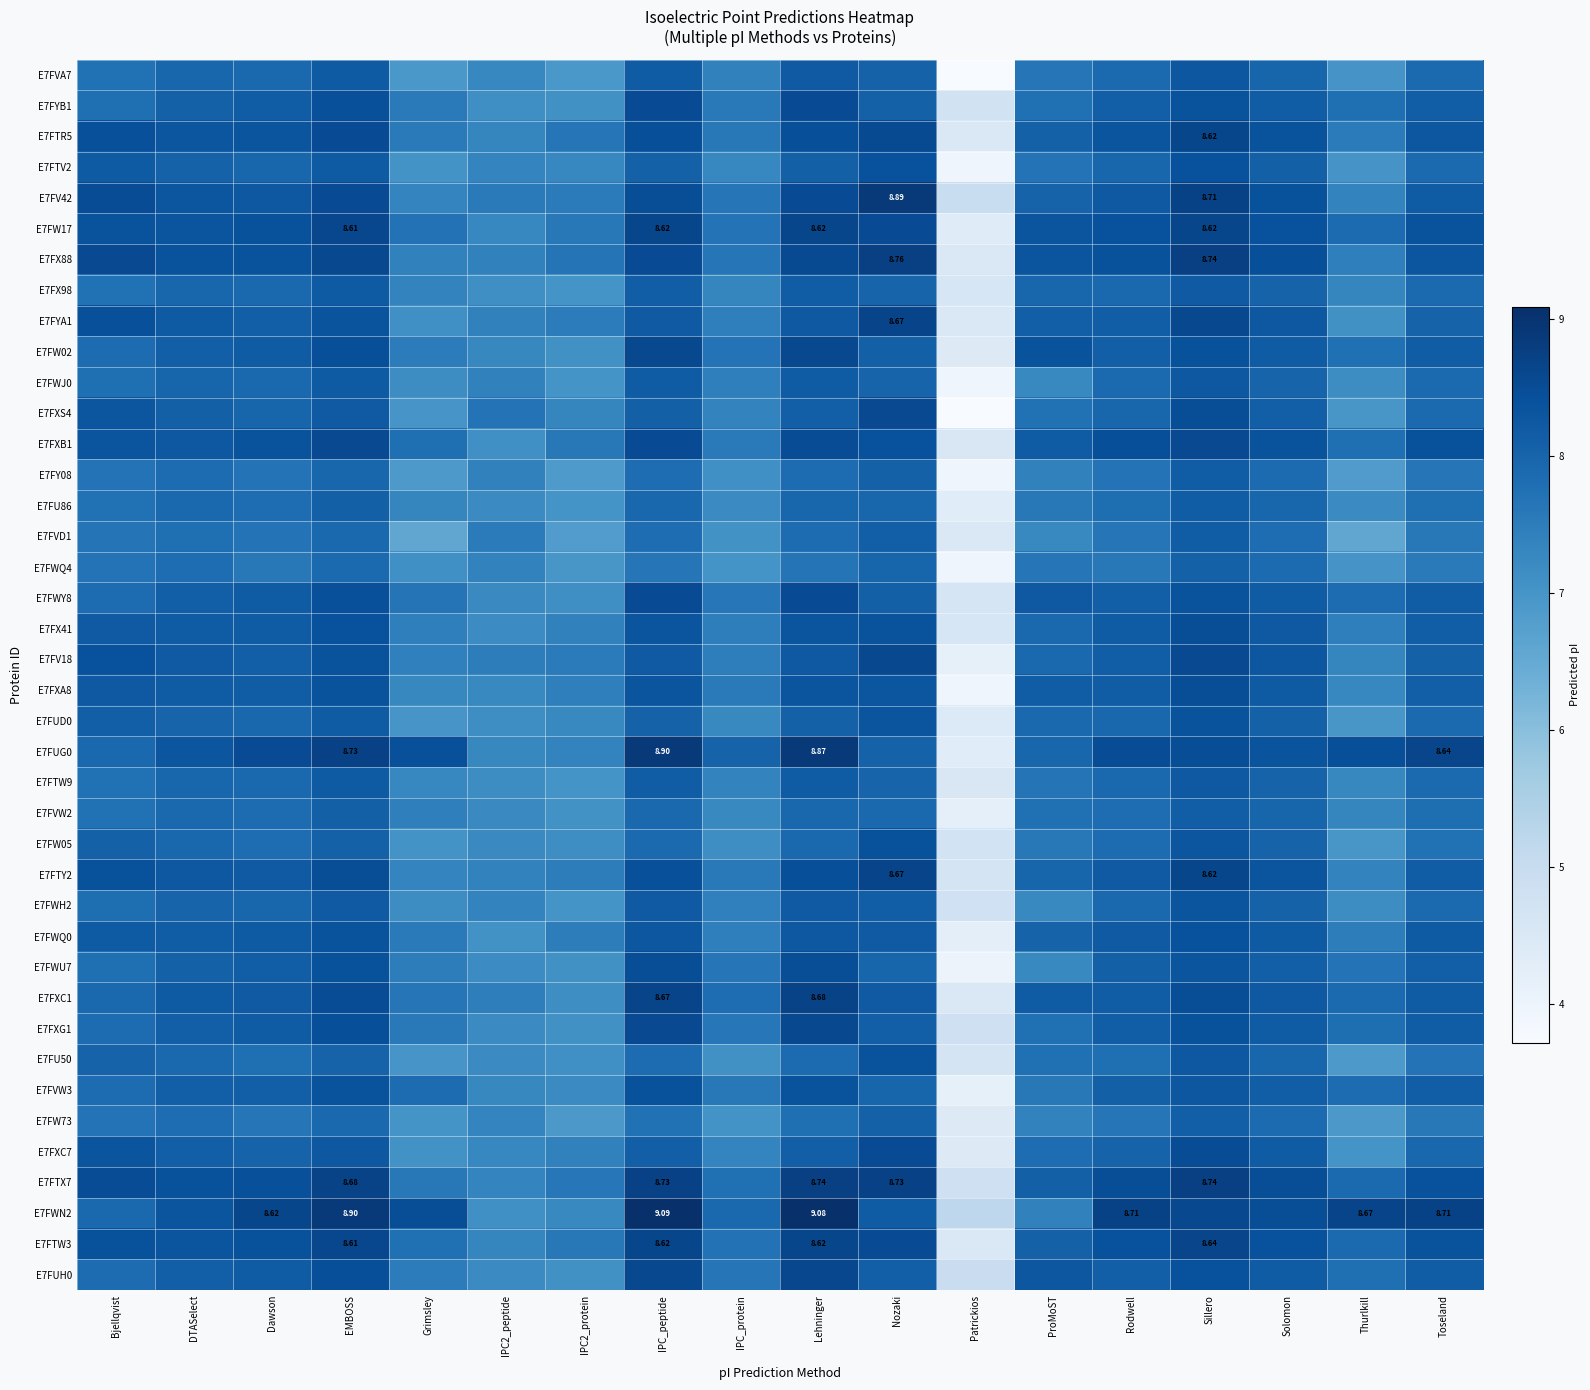

What is the minimum value shown in the chart?

3.7